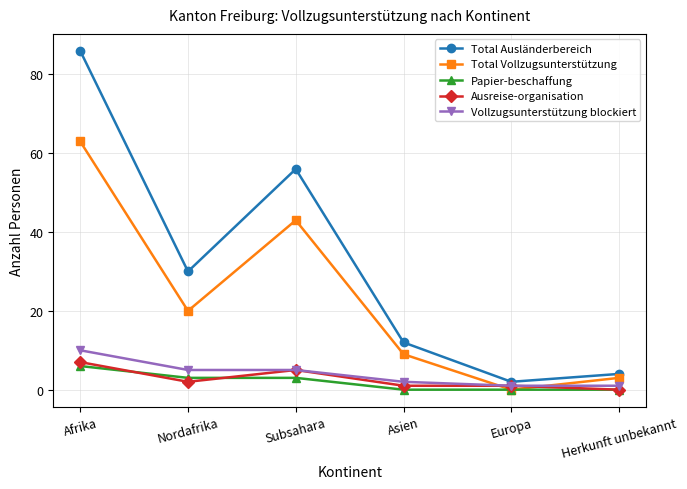

Rank the series by their maximum value, from lowest to highest.

Papier-beschaffung, Ausreise-organisation, Vollzugsunterstützung blockiert, Total Vollzugsunterstützung, Total Ausländerbereich